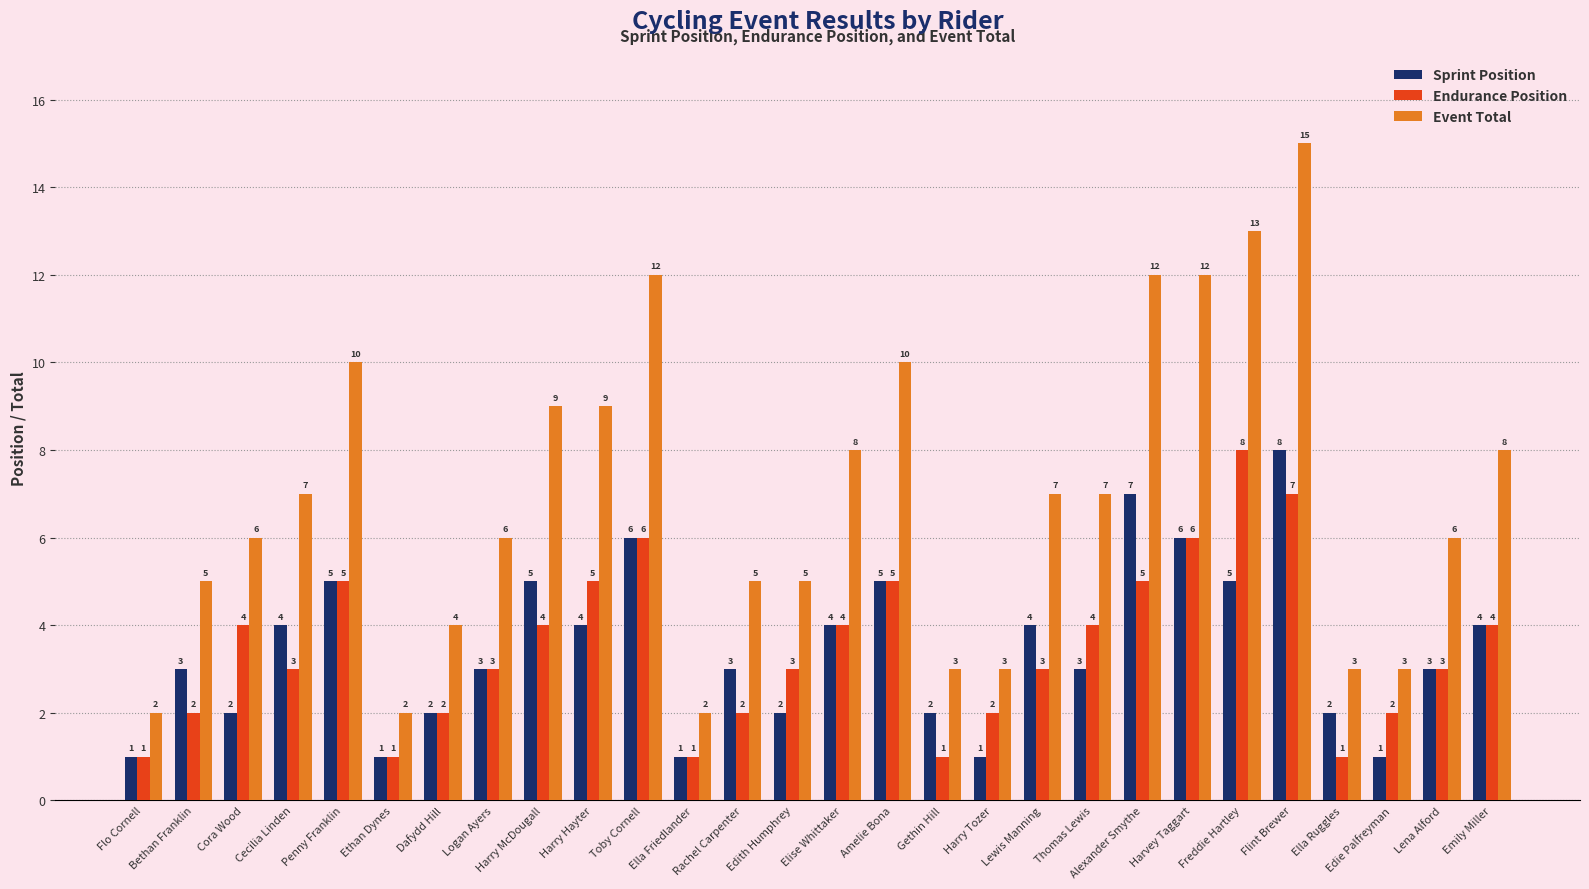

Reading right to left, transcribe all the data shown in this chart.

Sprint Position: 4	3	1	2	8	5	6	7	3	4	1	2	5	4	2	3	1	6	4	5	3	2	1	5	4	2	3	1
Endurance Position: 4	3	2	1	7	8	6	5	4	3	2	1	5	4	3	2	1	6	5	4	3	2	1	5	3	4	2	1
Event Total: 8	6	3	3	15	13	12	12	7	7	3	3	10	8	5	5	2	12	9	9	6	4	2	10	7	6	5	2